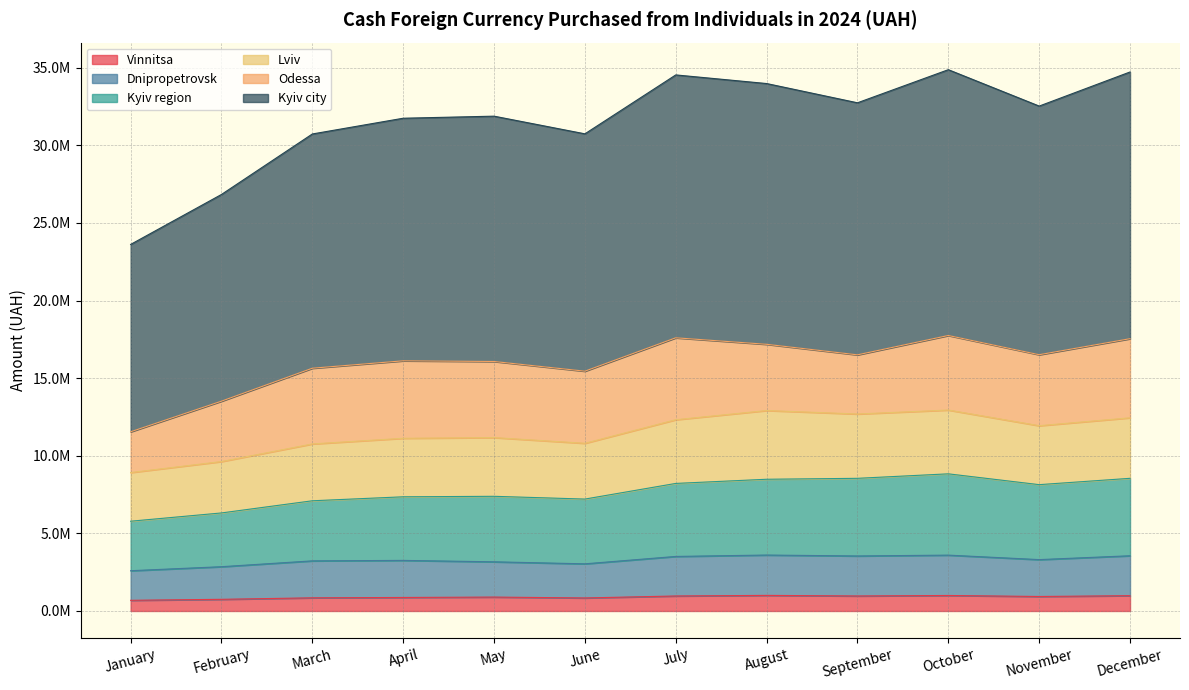

At which label is Vinnitsa closest to 846957?

March